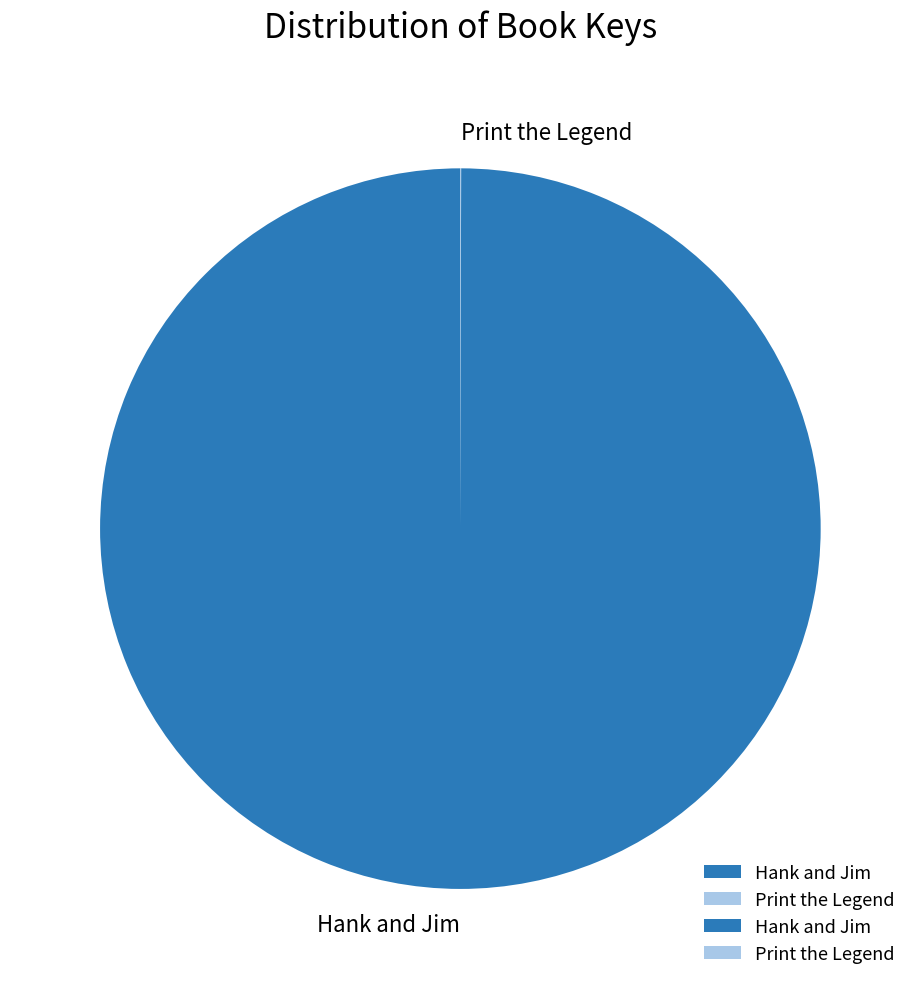

What is the largest slice in the pie chart?

Hank and Jim